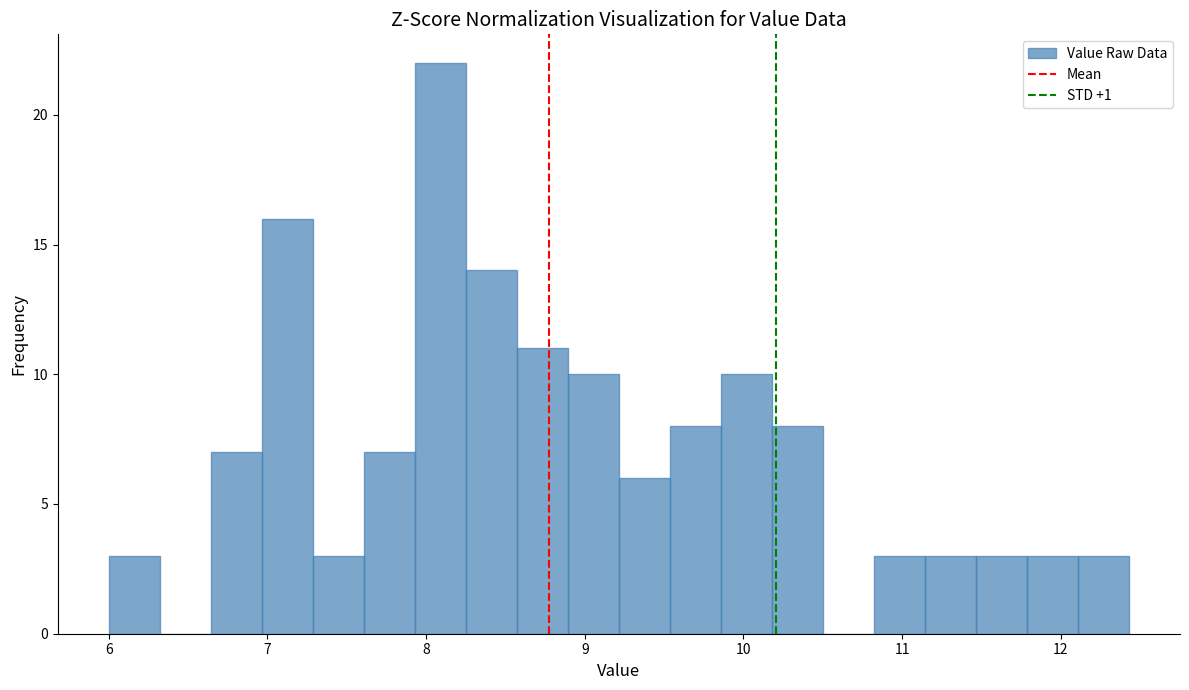

Around what value on the x-axis is the tallest bar? Give the approximate position of its centre, as read against the axis.

8.1